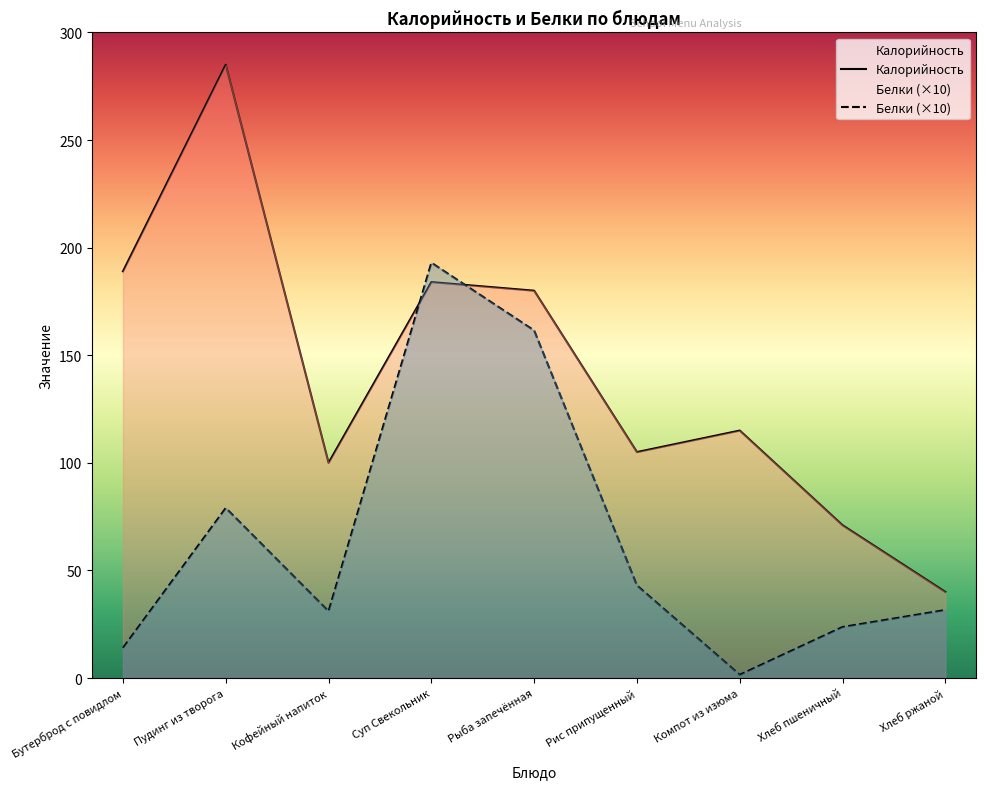

At which label is Калорийность closest to 162?

Рыба запечённая